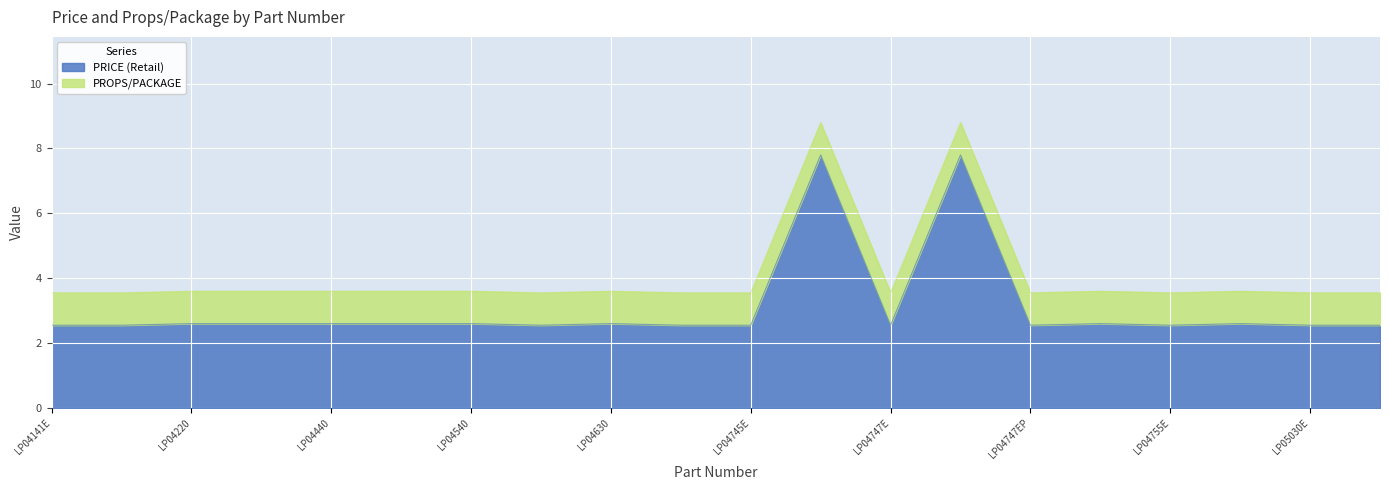

The value at LP05030EP is 5.7. True or false?

False